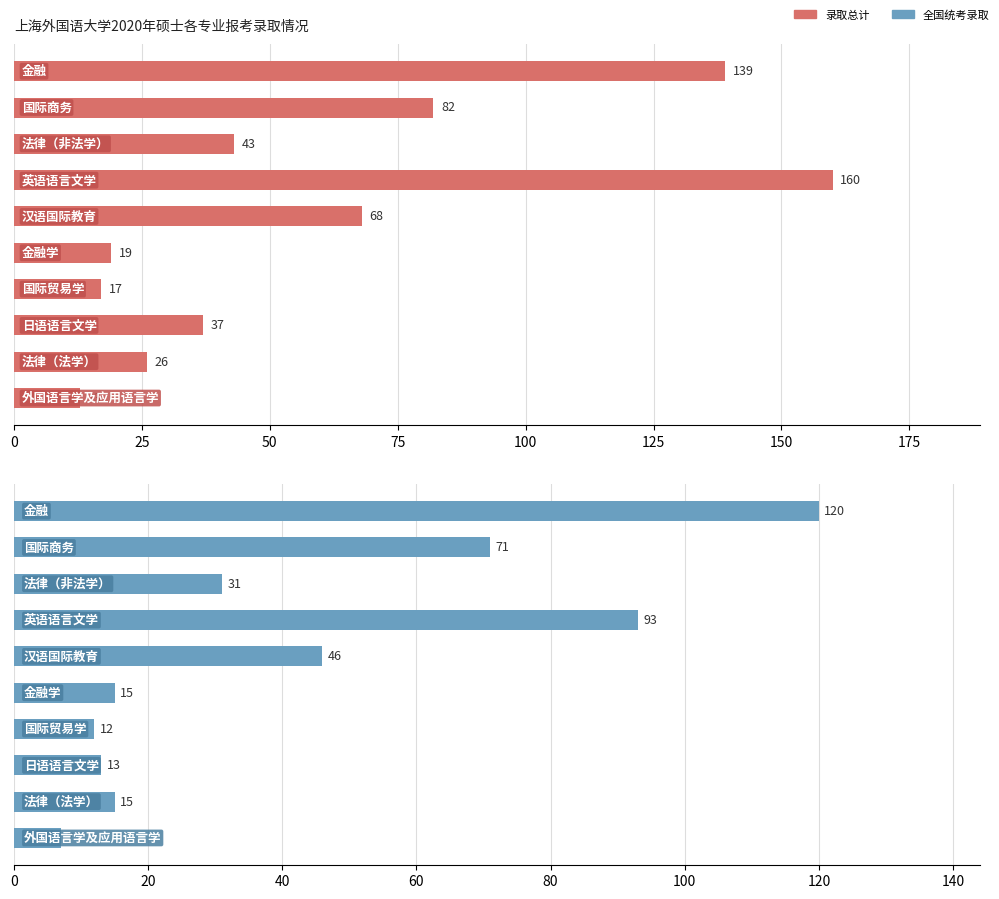

Reading left to right, what are all the values shown in this chart?

录取总计: 139	82	43	160	68	19	17	37	26	13
全国统考录取: 120	71	31	93	46	15	12	13	15	7